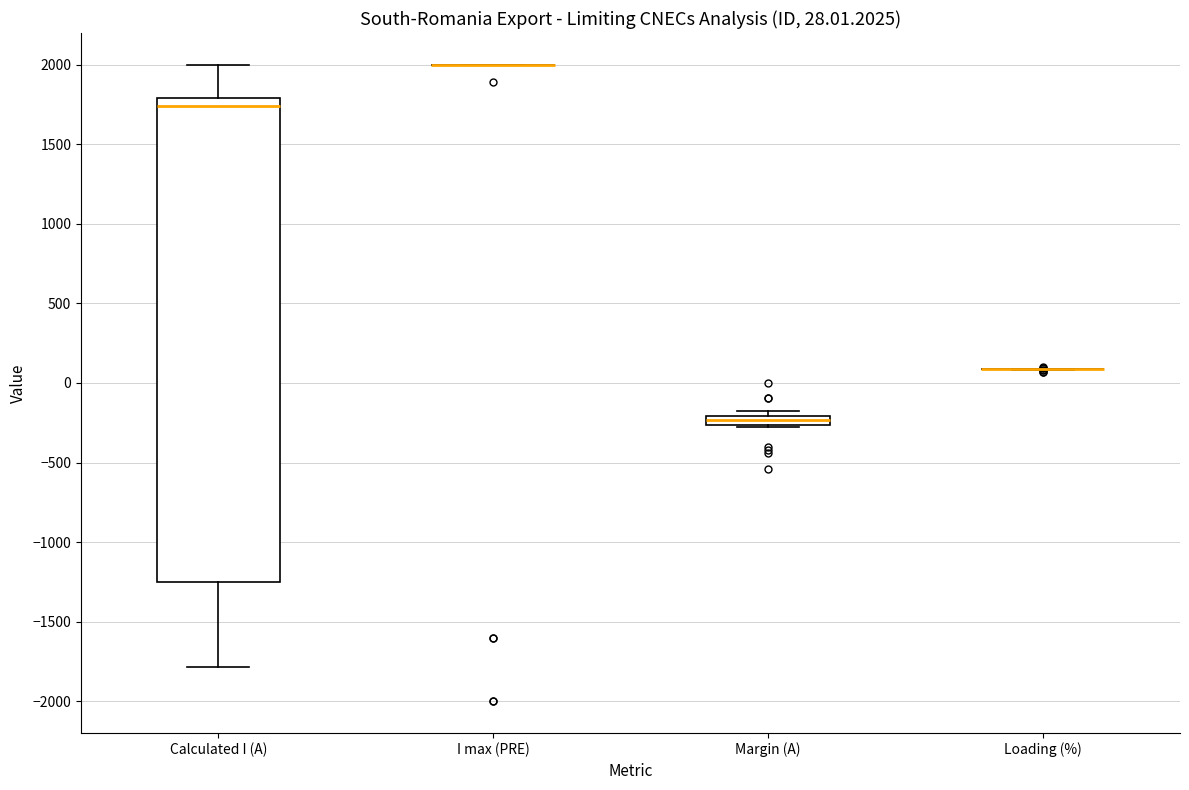

Comparing the boxes themselves (not the whiskers), which one is the tallest?

Calculated I (A)